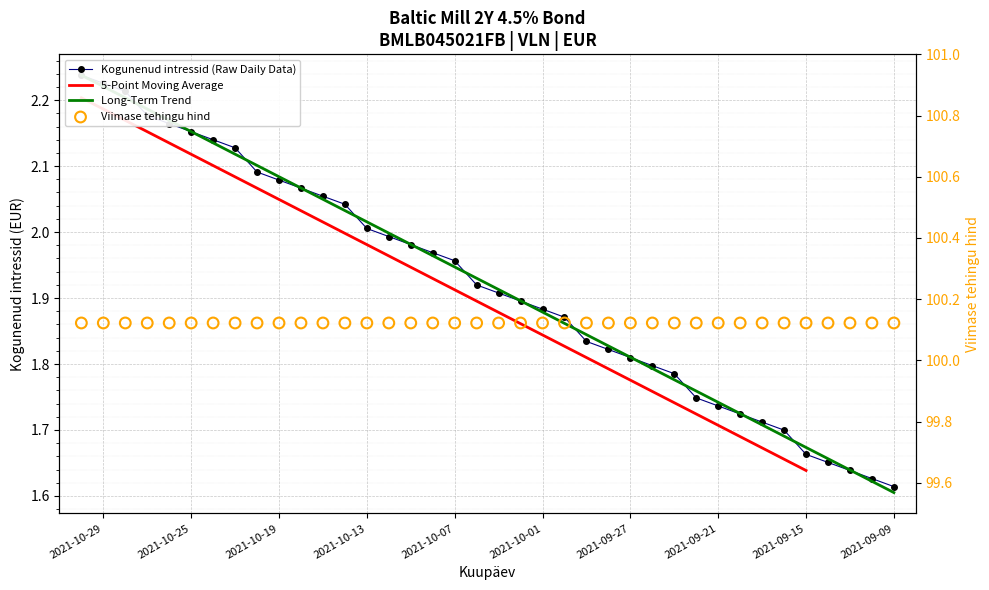

Which has a higher value, 2021-10-27 or 2021-10-28?

2021-10-27